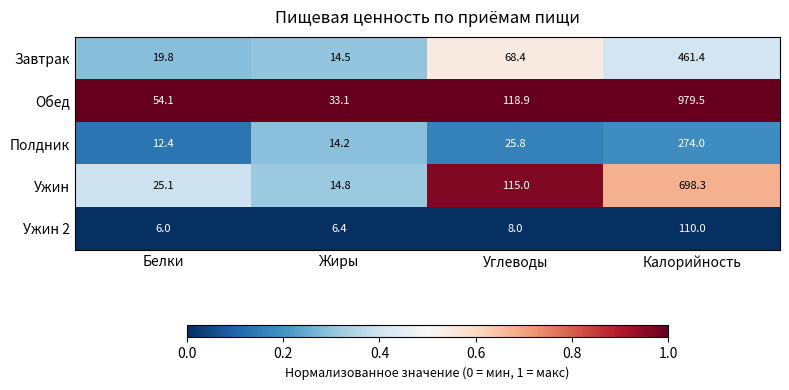

At which category is the sum across all series the highest?

Калорийность